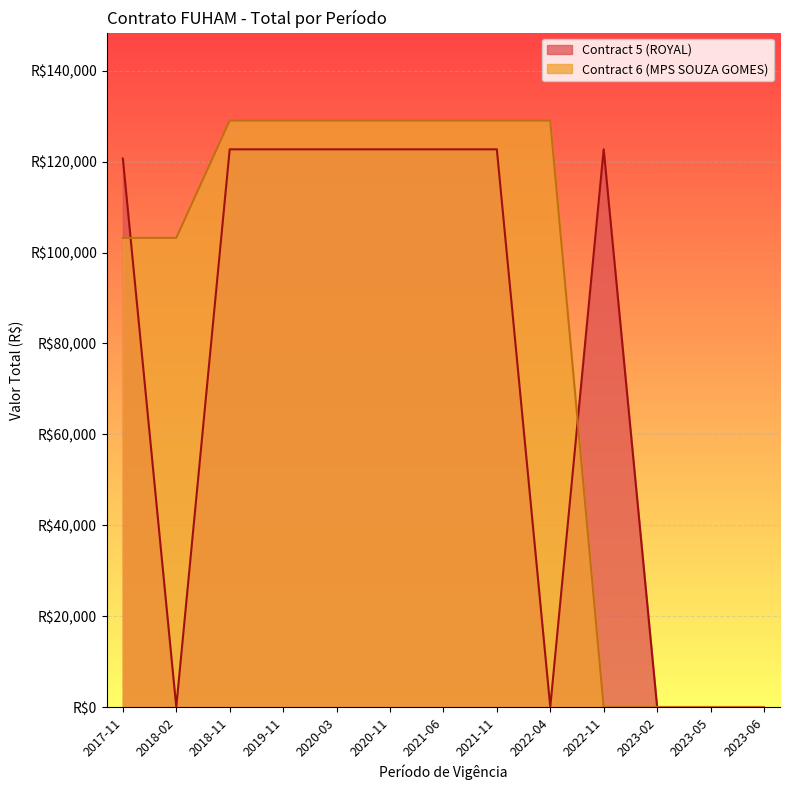

Which category has the lowest value across all series?

2018-02-08